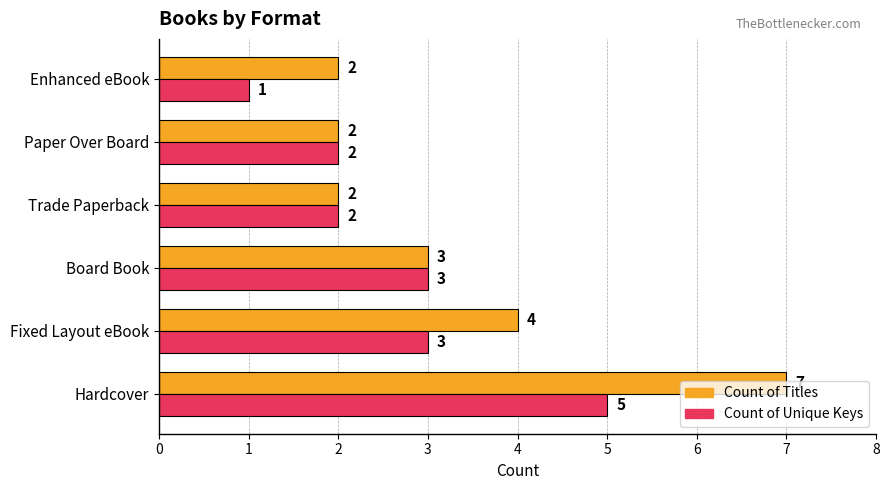

What is the difference between the maximum and second lowest values in the Count of Titles series?

5